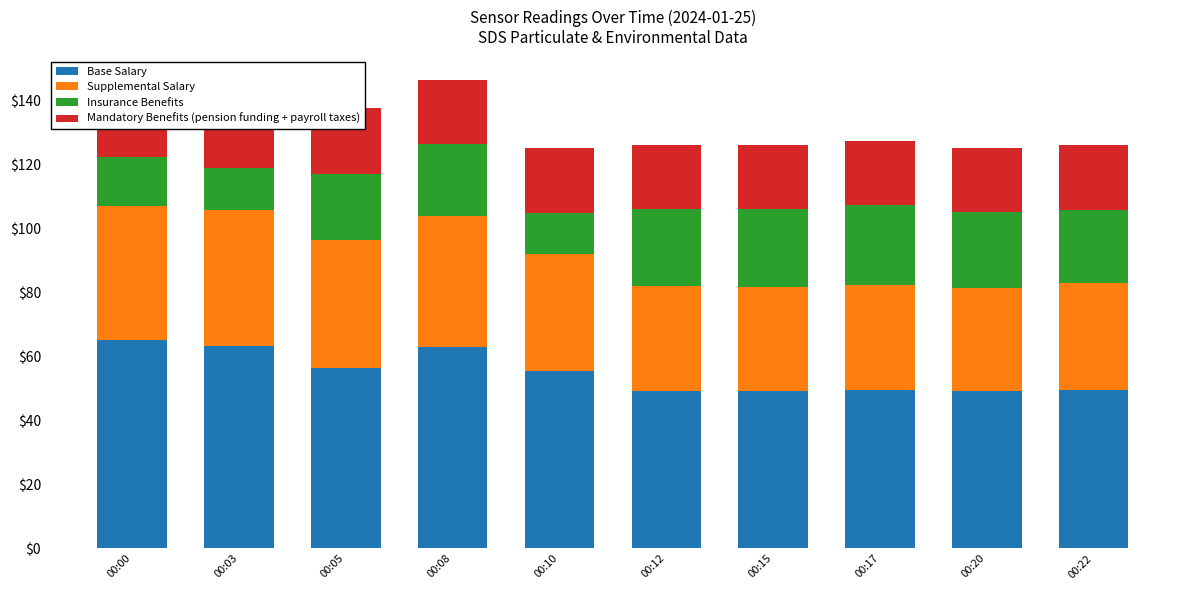

What is the greatest value displayed?

65.0